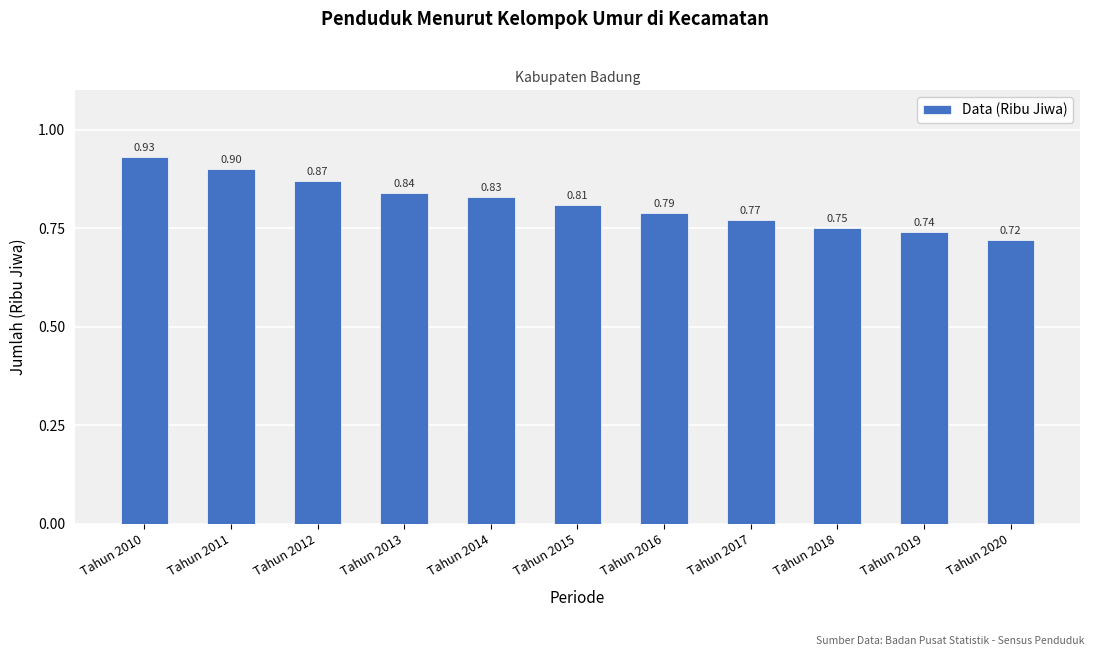

True or false: the data shows 0.4 at Tahun 2019.

False